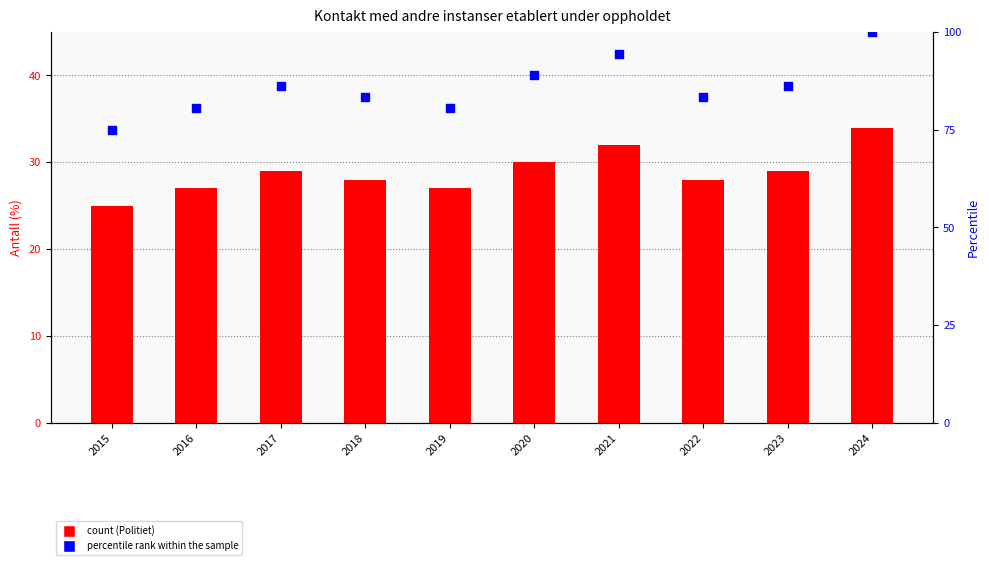

At how many categories does at least one series exceed 98?

1